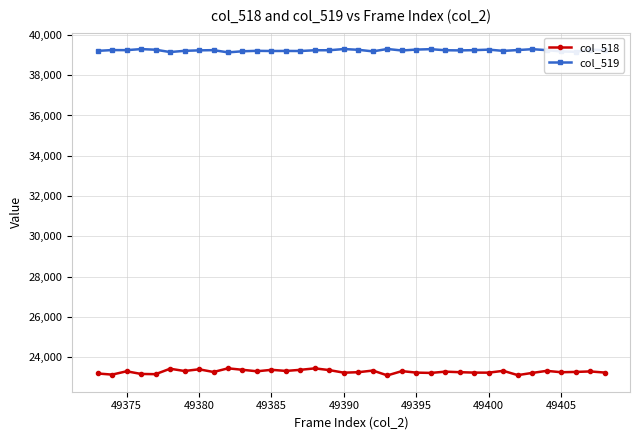

Rank the series by their average value, from highest to lowest.

col_519, col_518